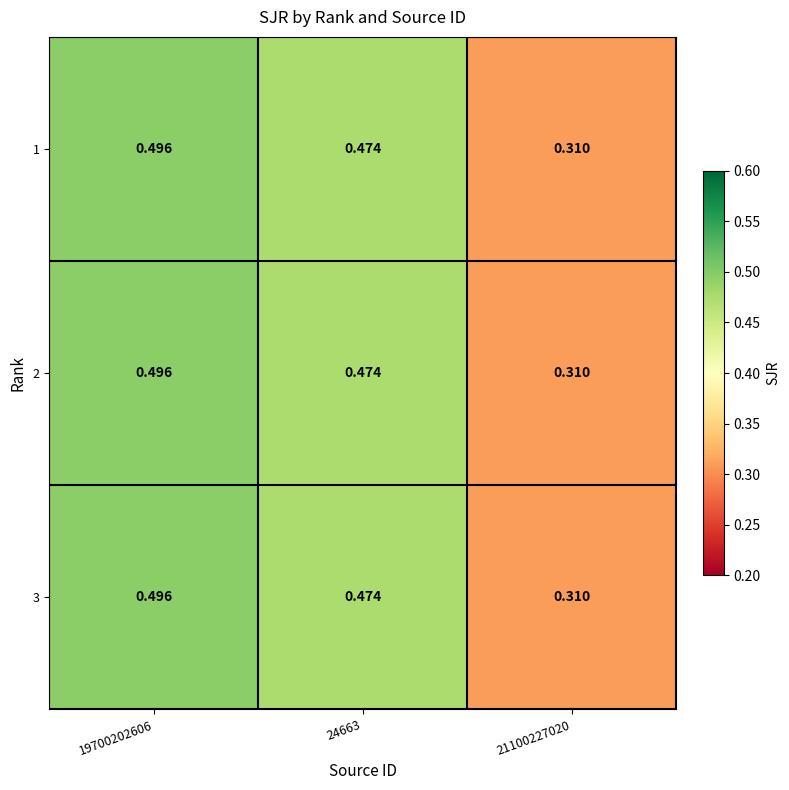

Is the value of 1 at 24663 greater than the value of 3 at 19700202606?

No